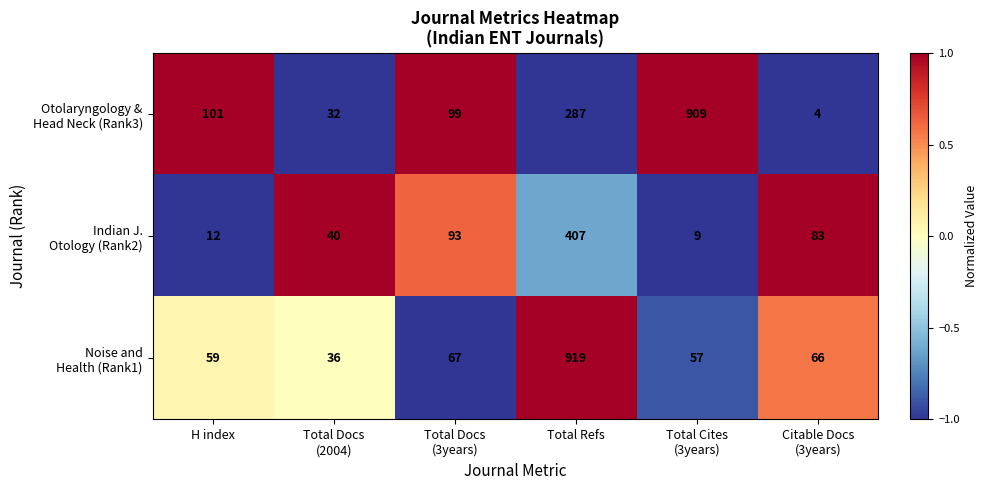

What is the difference between the highest and lowest values at Total Docs
(2004)?

8